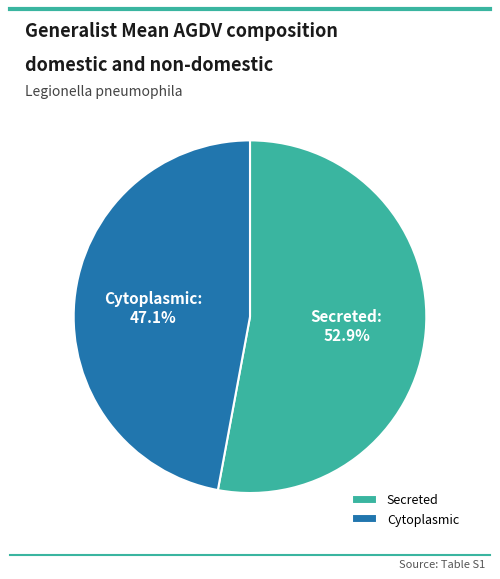

Which category has the smallest portion of the pie?

Cytoplasmic